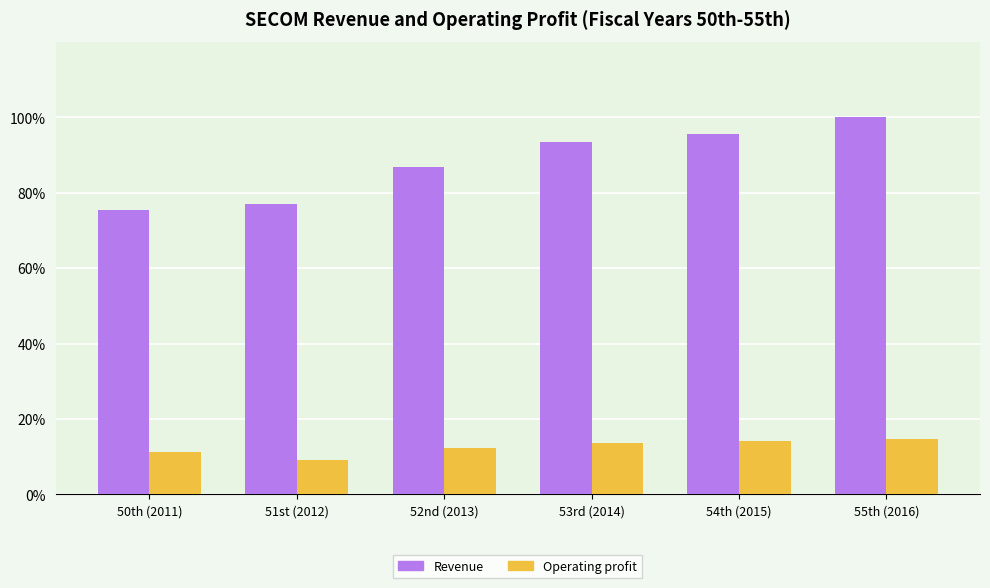

What is the value of the Operating profit bar at the 2nd from the left?

9.2